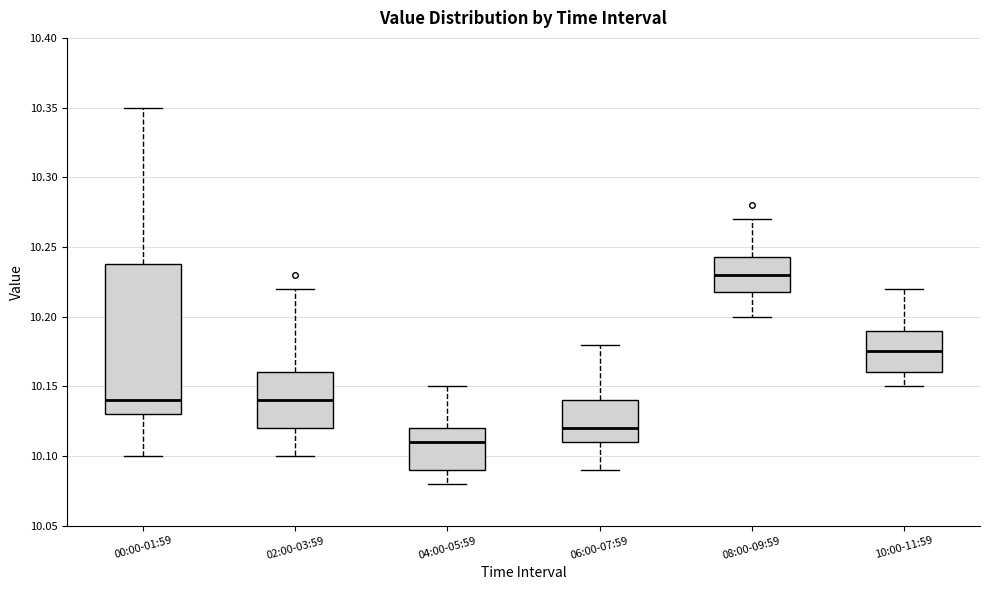

Where is the lower edge of the box for 06:00-07:59 on the y-axis? The values are not printed on the chart, so give them approximately, as read against the axis.

10.110